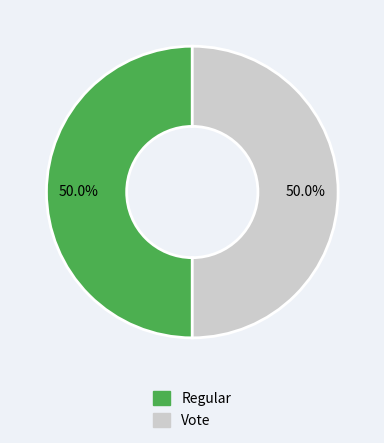

To the nearest percent, what is the difference between the Regular and Vote slice percentages?

0%